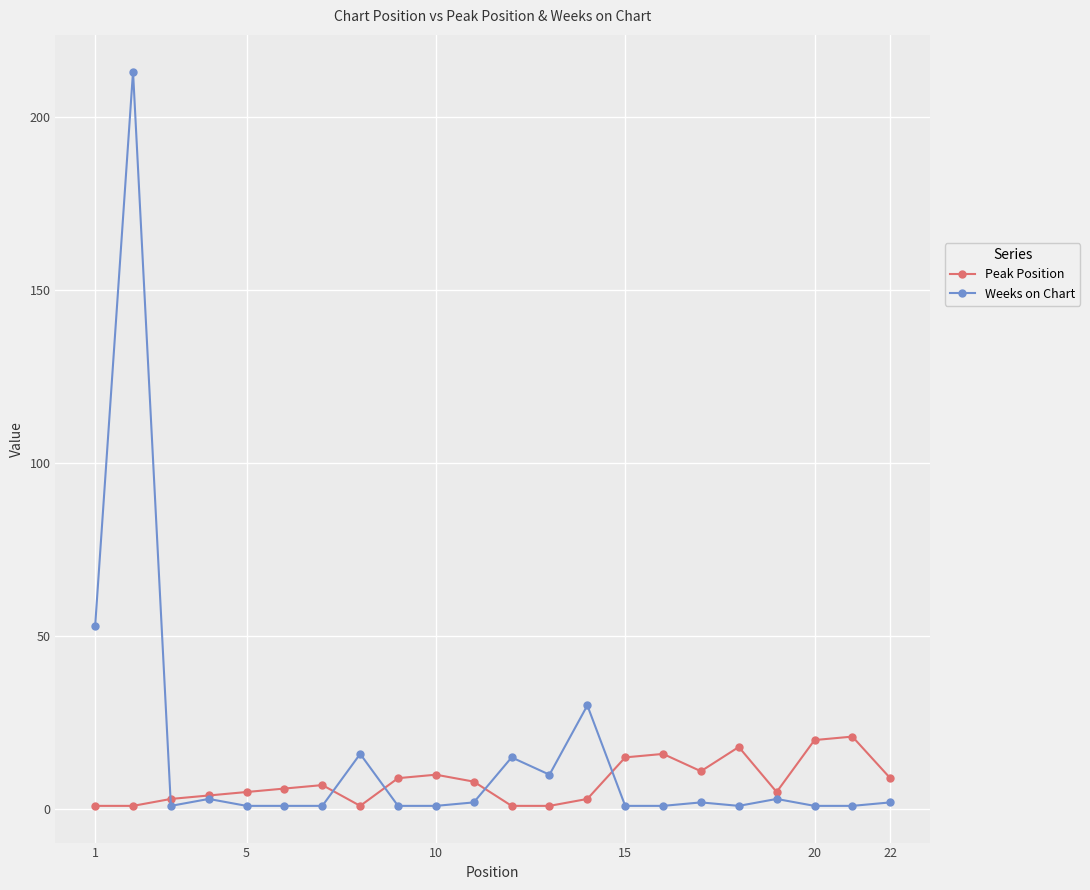

Reading left to right, extract all data points from this chart.

Peak Position: 1	1	3	4	5	6	7	1	9	10	8	1	1	3	15	16	11	18	5	20	21	9
Weeks on Chart: 53	213	1	3	1	1	1	16	1	1	2	15	10	30	1	1	2	1	3	1	1	2